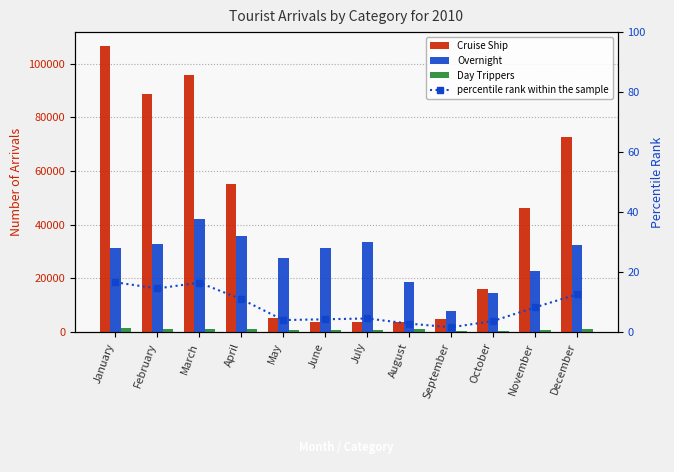

List the labels in order of percentile rank within the sample value, smallest first.

September, August, October, May, June, July, November, April, December, February, March, January